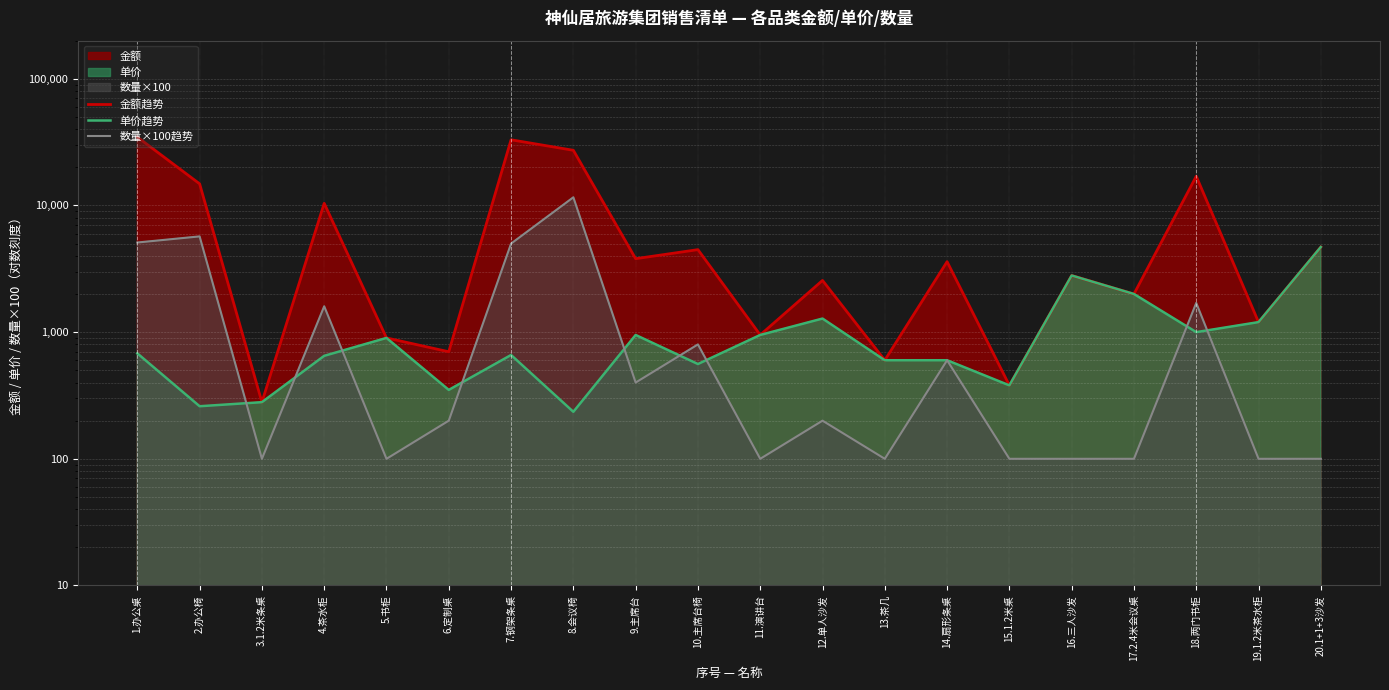

True or false: 单价趋势 and 金额趋势 cross at least once.

False